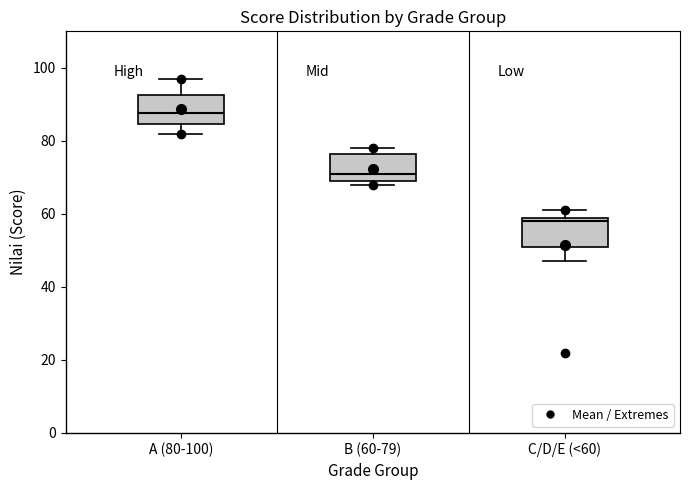

Reading left to right, read every box against the y-axis: the position of its median line, the range the box covers, and the ends of its whiskers. The values are not printed on the chart, so give them approximately, as read against the axis.

A (80-100): median 88, box 84 to 92, whiskers 82 to 98
B (60-79): median 72, box 70 to 76, whiskers 68 to 78
C/D/E (<60): median 58, box 52 to 60, whiskers 48 to 62